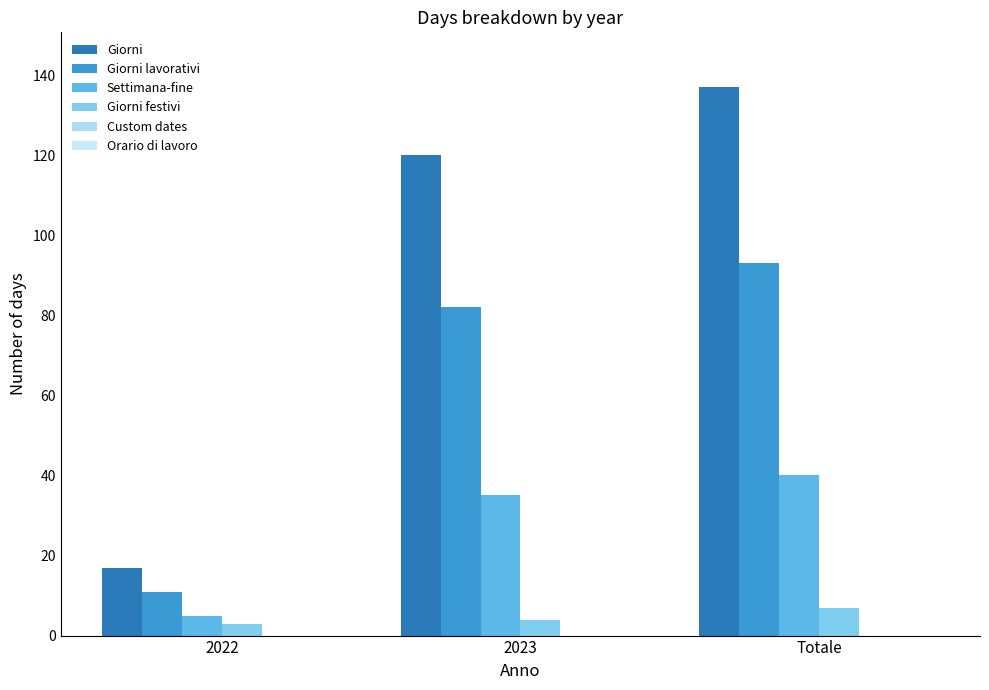

What is the difference between the Giorni festivi values at 2022 and 2023?

1